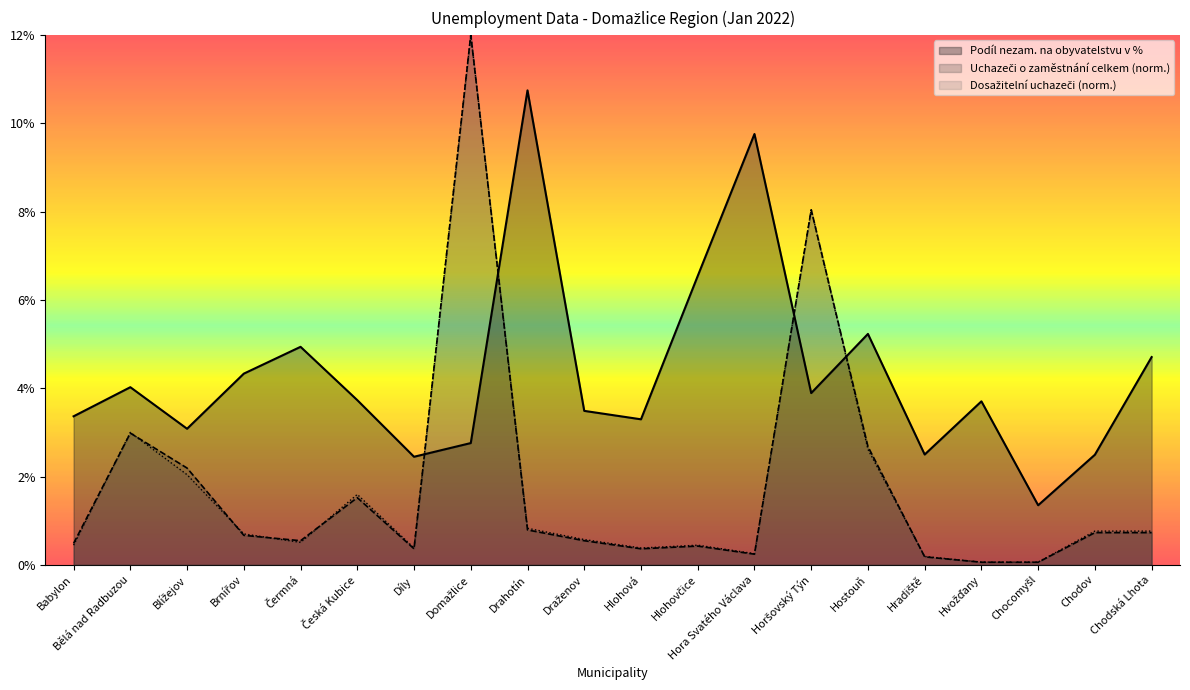

Rank the series at Česká Kubice from lowest to highest value.

Uchazeči o zaměstnání celkem, Dosažitelní uchazeči o zaměstnání, Podíl nezam. na obyvatelstvu v %